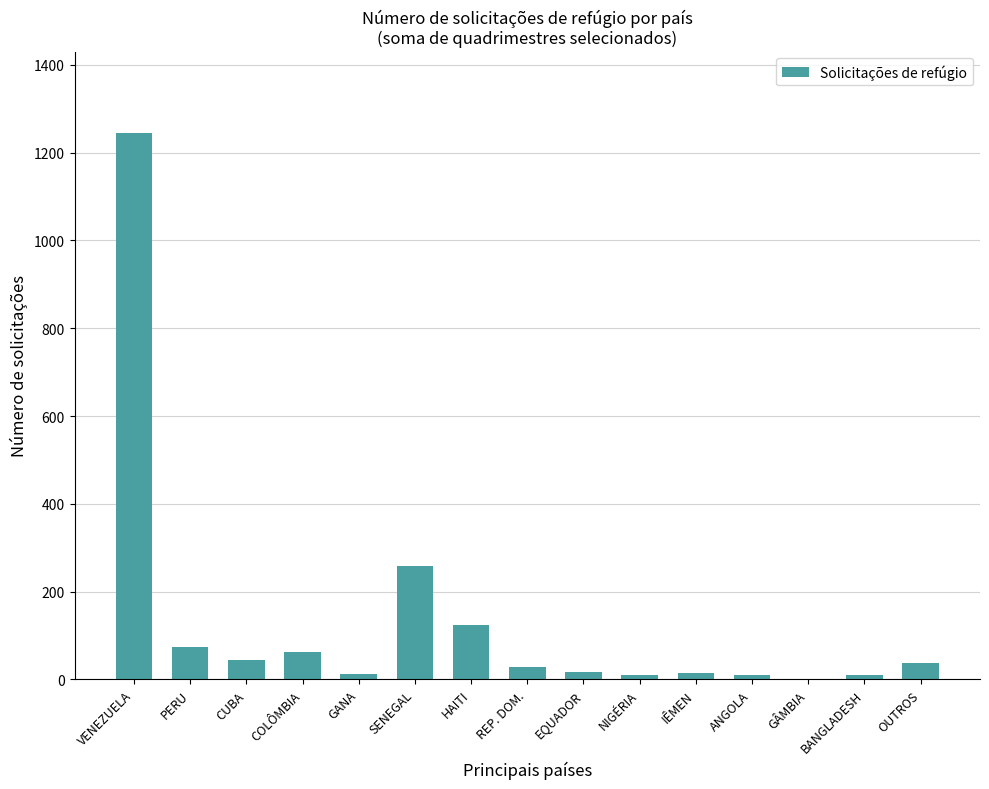

True or false: the data shows 62 at COLÔMBIA.

True